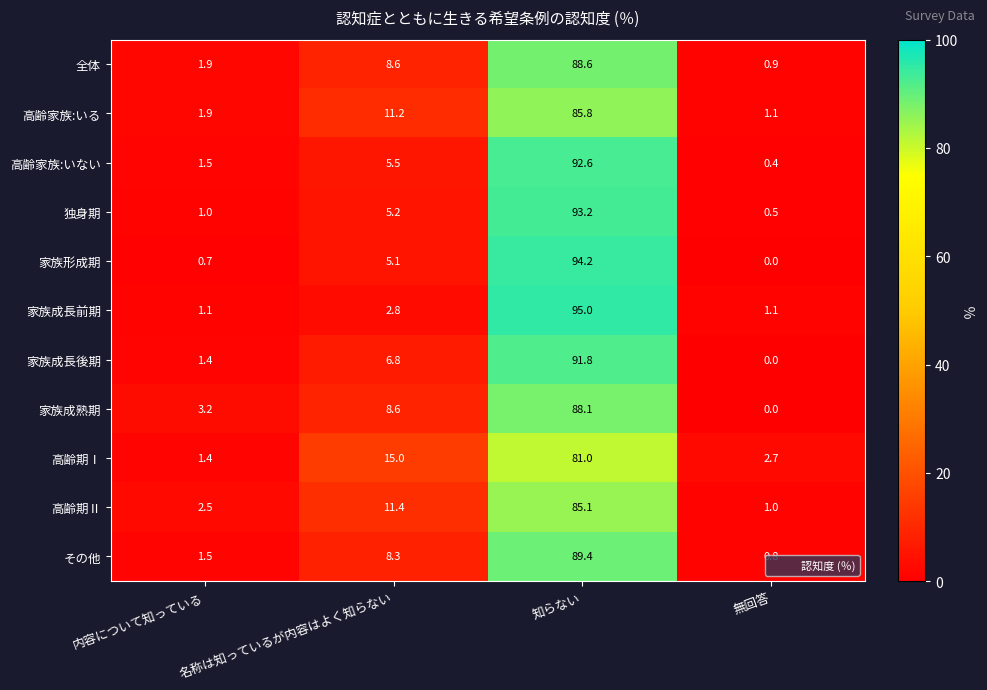

Which label corresponds to the largest value in the chart?

知らない